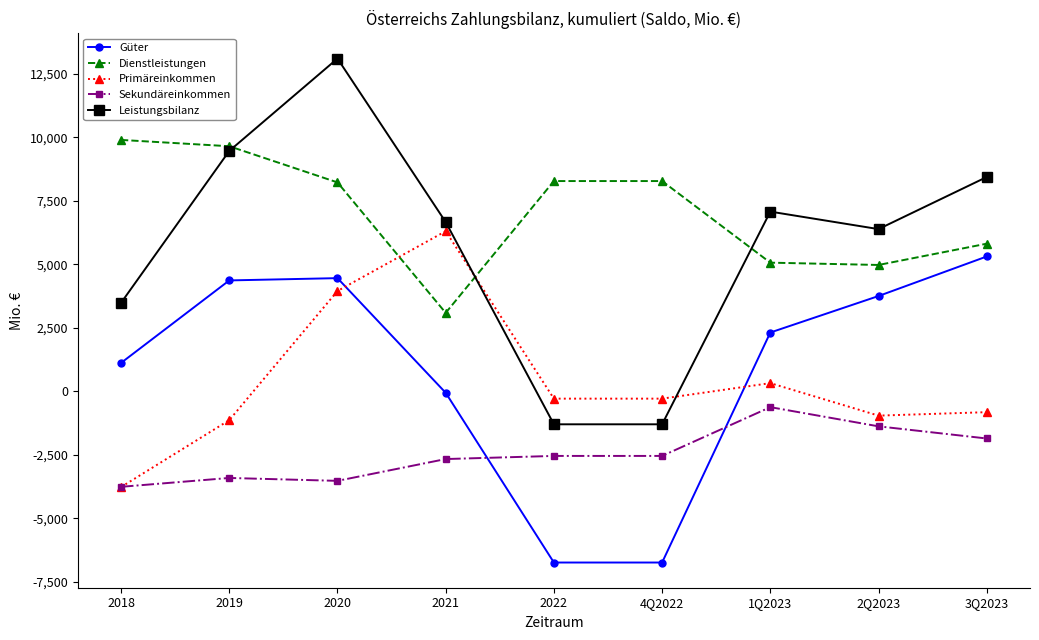

True or false: Sekundäreinkommen and Dienstleistungen intersect in this chart.

False